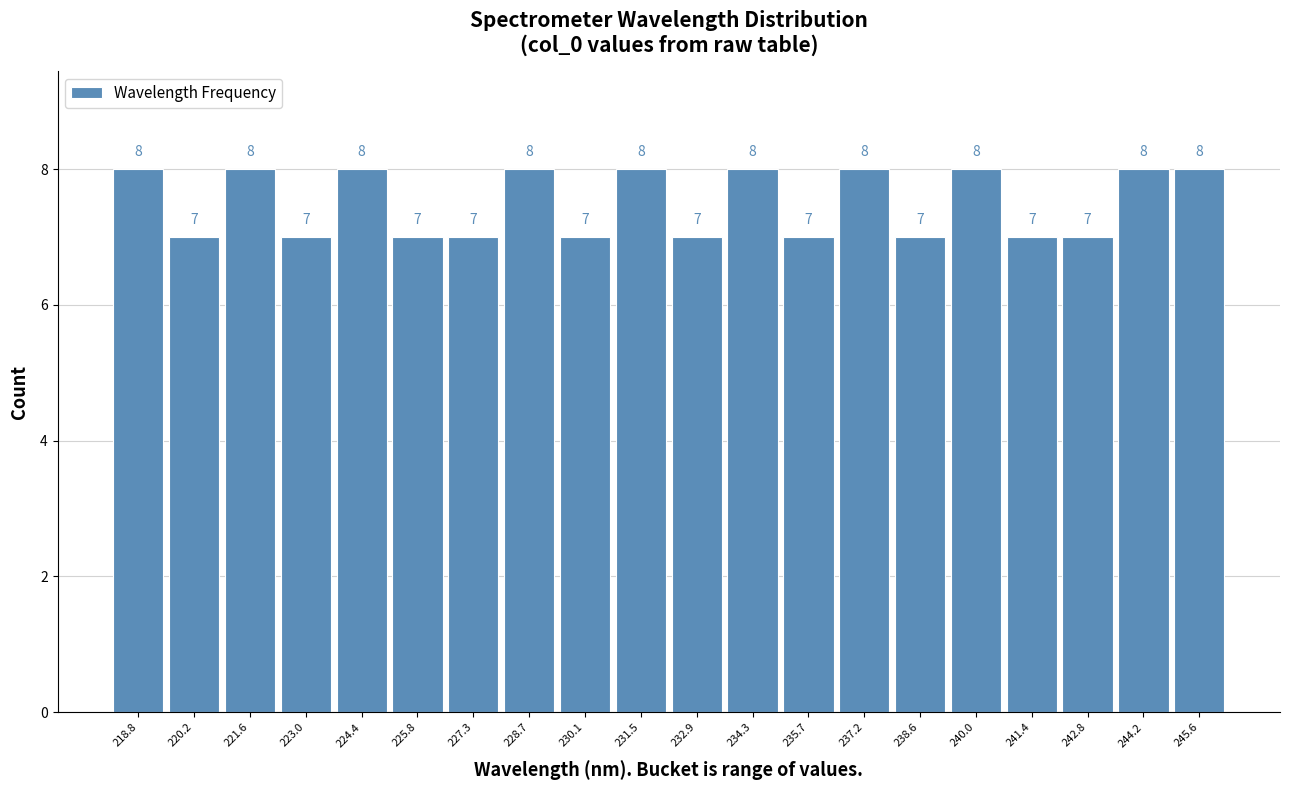

Reading left to right, transcribe this chart: for each bar, give the range it covers on the x-axis and its height. The bar edges are not printed on the chart, so give them approximately, as read against the axis.

218.0 to 219.4: 8
219.4 to 220.8: 7
220.8 to 222.4: 8
222.4 to 223.8: 7
223.8 to 225.2: 8
225.2 to 226.6: 7
226.6 to 228.0: 7
228.0 to 229.4: 8
229.4 to 230.8: 7
230.8 to 232.2: 8
232.2 to 233.6: 7
233.6 to 235.0: 8
235.0 to 236.4: 7
236.4 to 237.8: 8
237.8 to 239.2: 7
239.2 to 240.6: 8
240.6 to 242.2: 7
242.2 to 243.6: 7
243.6 to 245.0: 8
245.0 to 246.4: 8